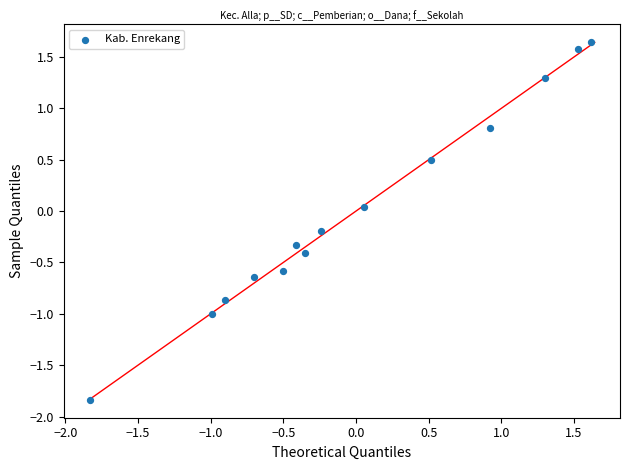

What is the range of Y values (max minus min)?

3.5